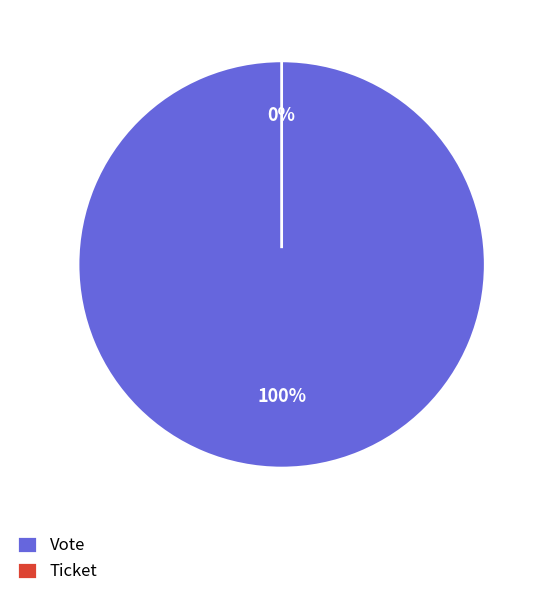

What is the majority slice?

Vote